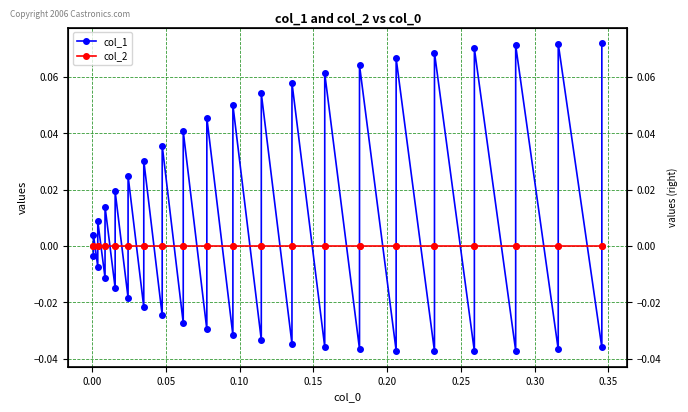

What are all the series names shown in the legend?

col_1, col_2